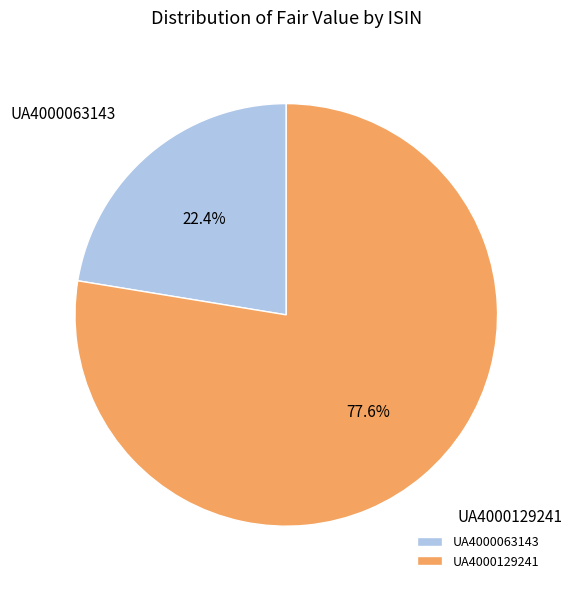

True or false: UA4000129241 accounts for 78% of the total.

True